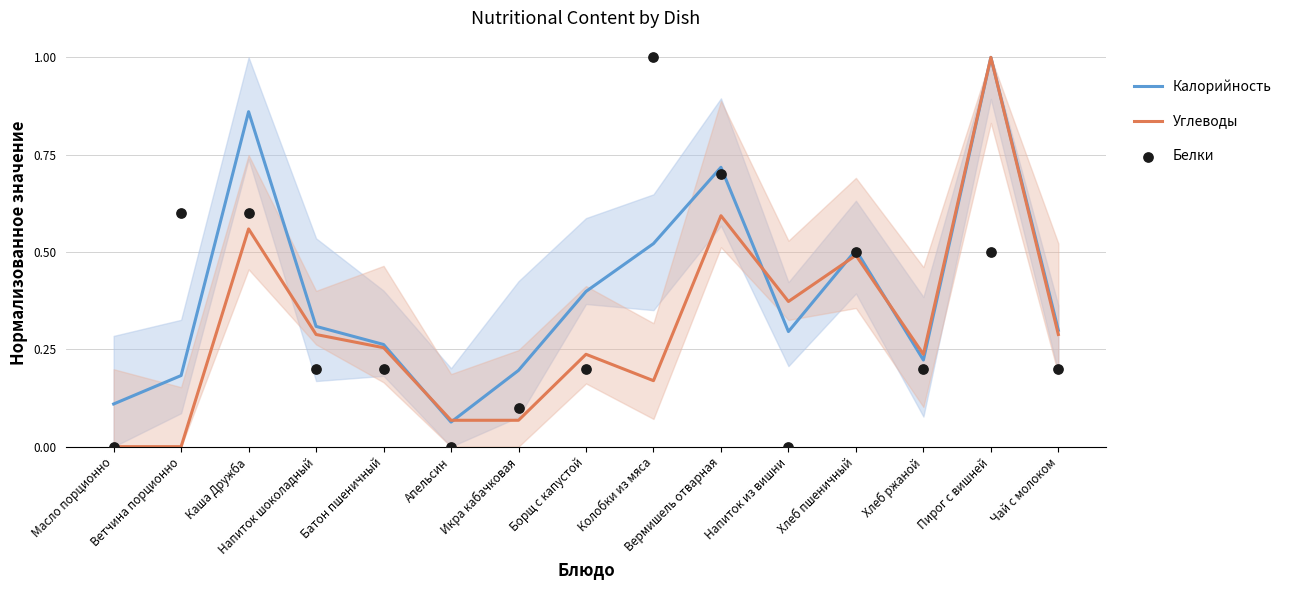

Which series has the largest total across all categories?

Калорийность